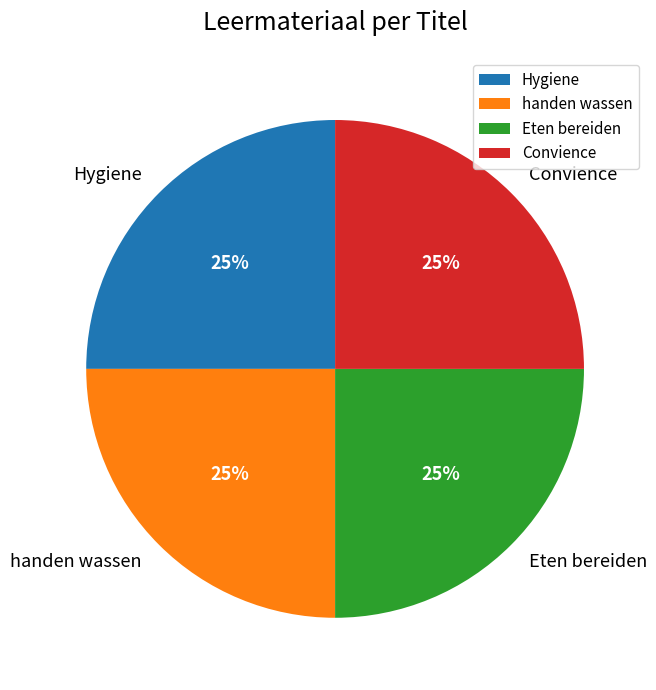

Approximately how many times larger is the value at handen wassen compared to Convience?

1.0